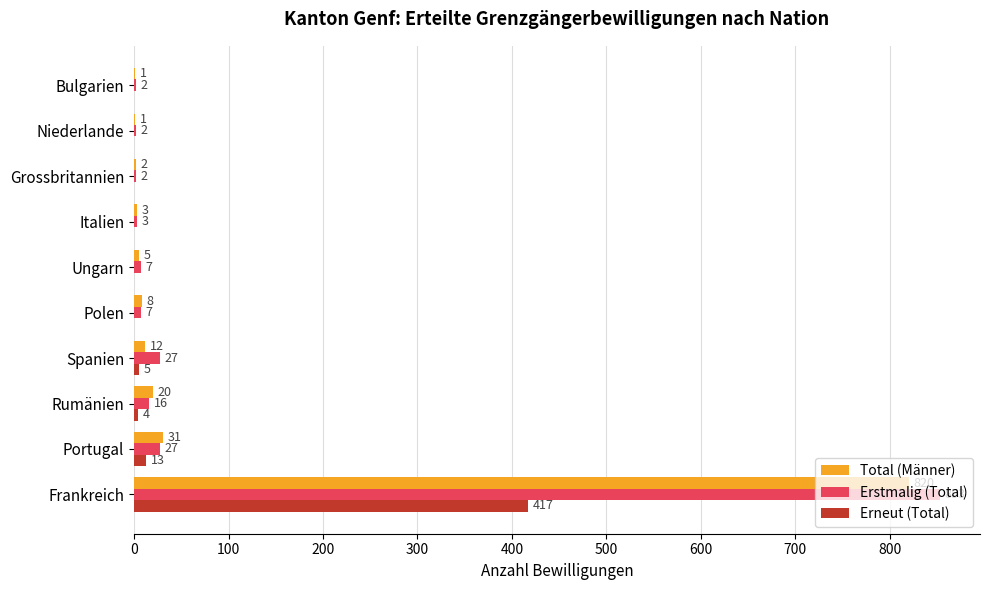

At which label is Erneut (Total) closest to 208?

Portugal